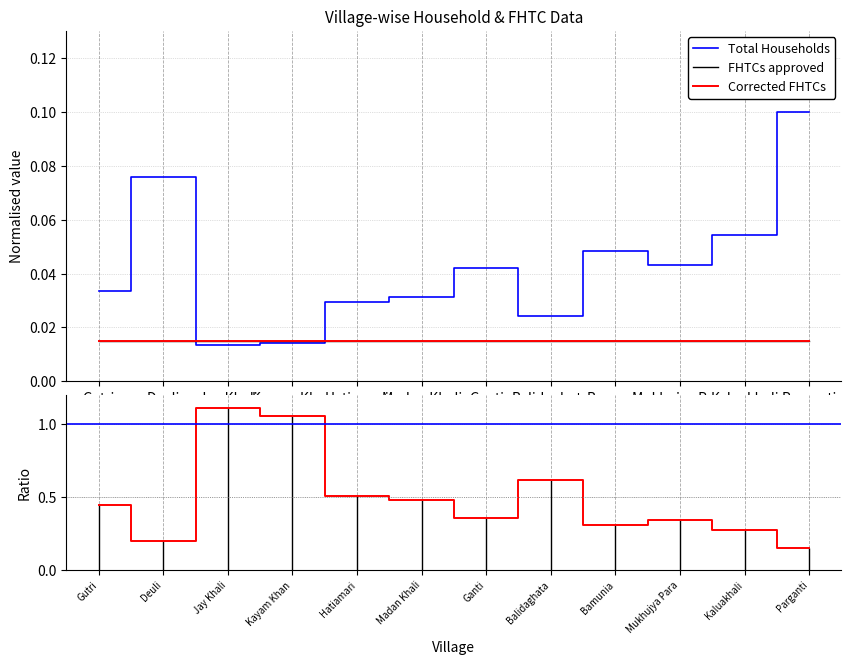

At which category does FHTCs approved reach its first local peak?

Jay Khali